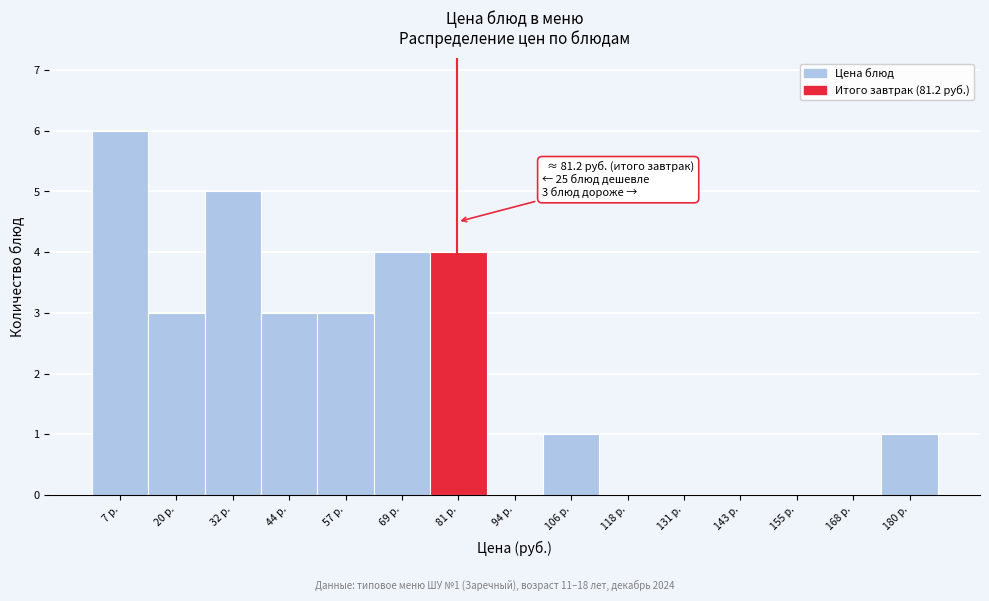

Which range on the x-axis has the tallest bar?

2 to 14